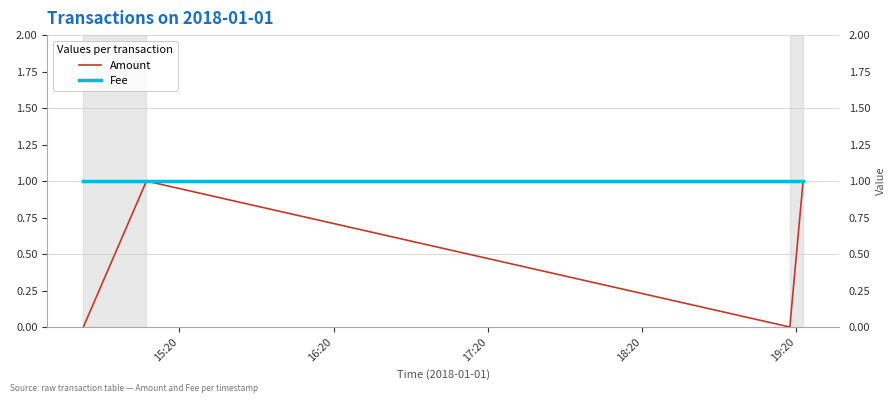

How many series are shown in this chart?

2